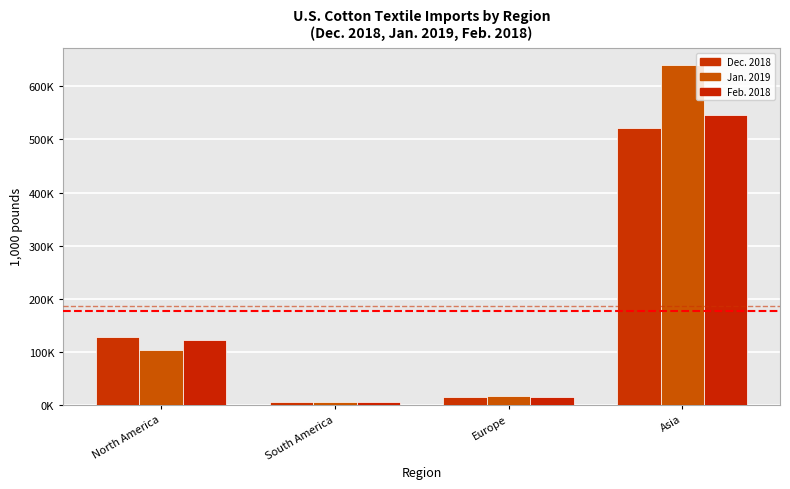

Are the bars horizontal?

No